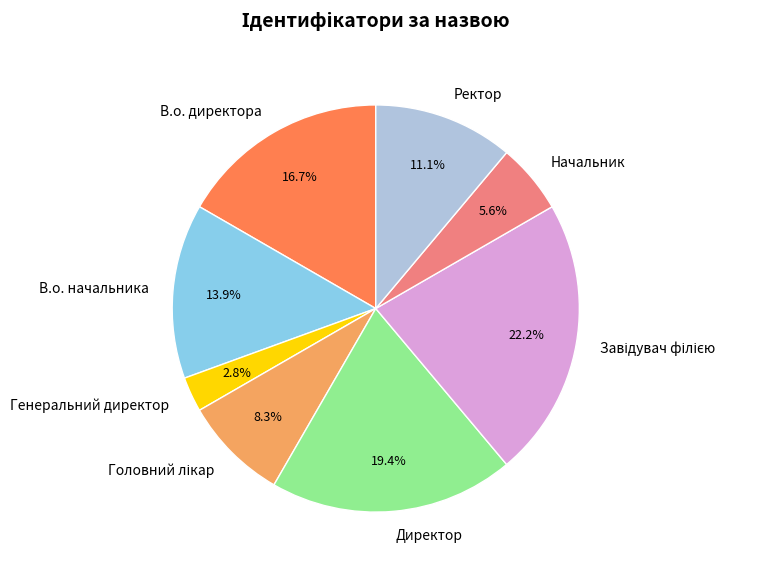

Is the sum of Генеральний директор and Ректор greater than half?

No